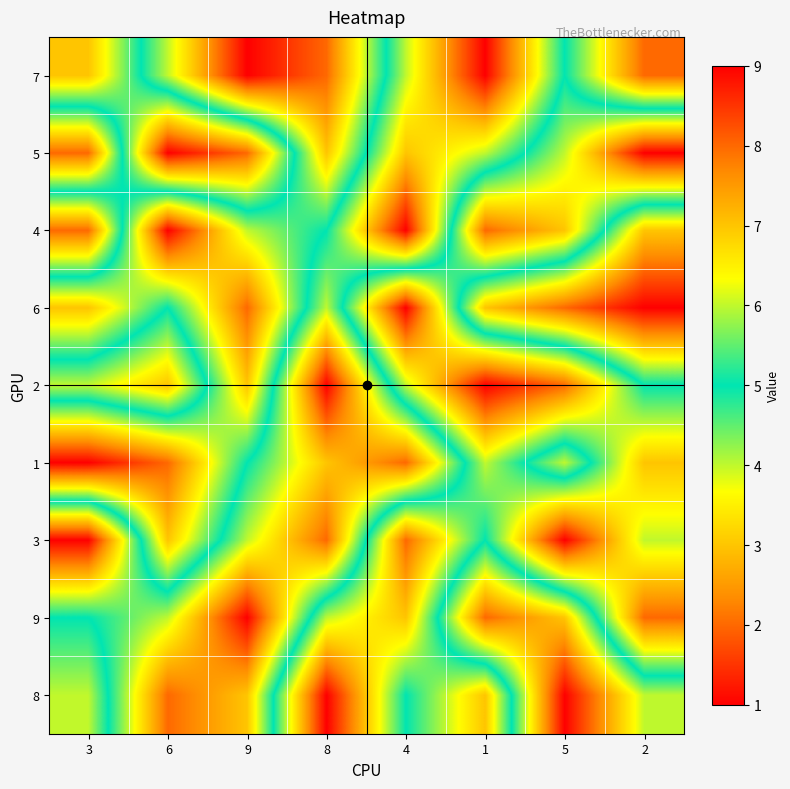

At which category does the chart reach its minimum across all series?

1